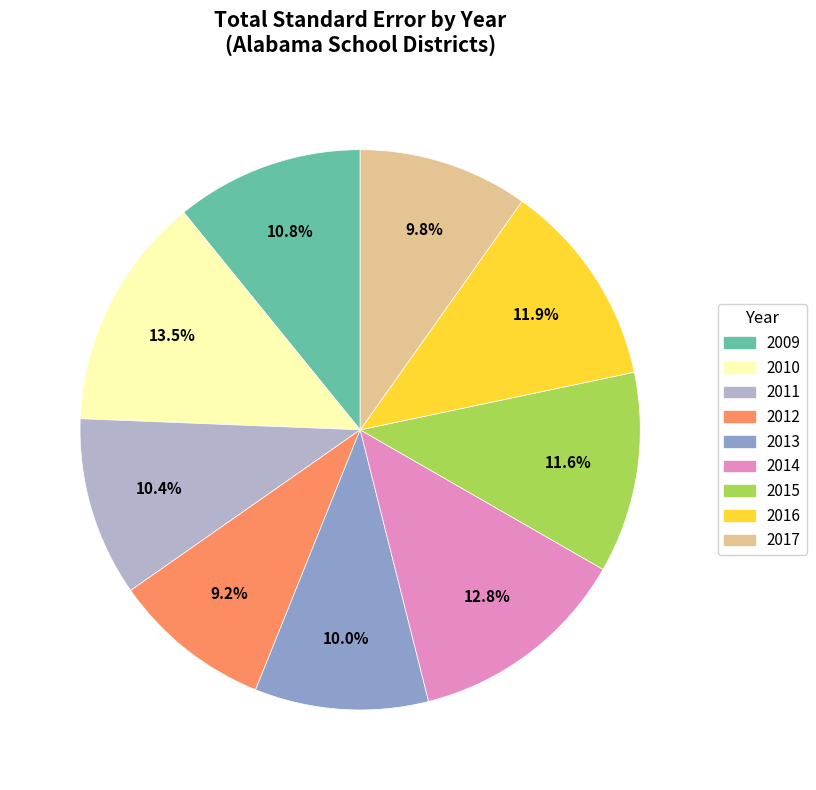

Is there any slice that represents more than half of the pie?

No